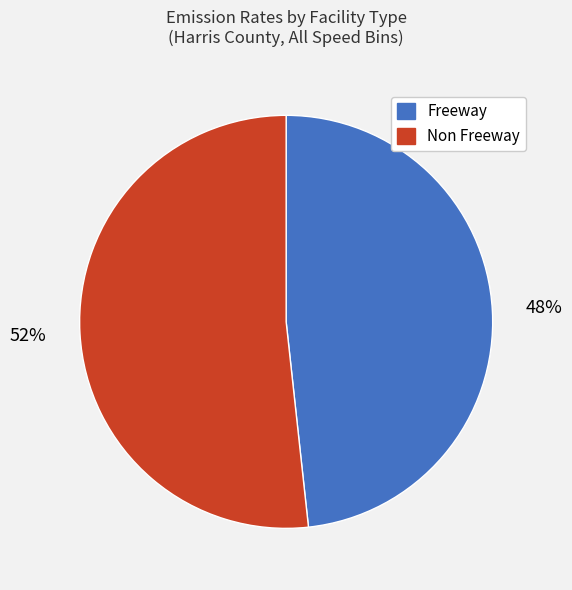

To the nearest percent, what percentage of the pie is Freeway?

48%